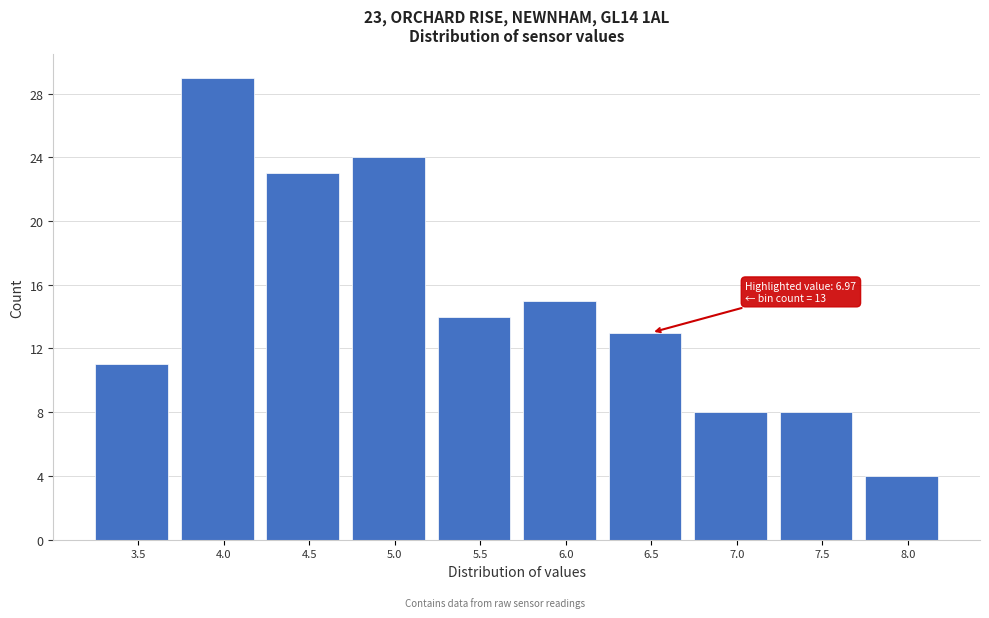

Reading right to left, what are all the values shown in this chart?

8.0=4	7.5=8	7.0=8	6.5=13	6.0=15	5.5=14	5.0=24	4.5=23	4.0=29	3.5=11